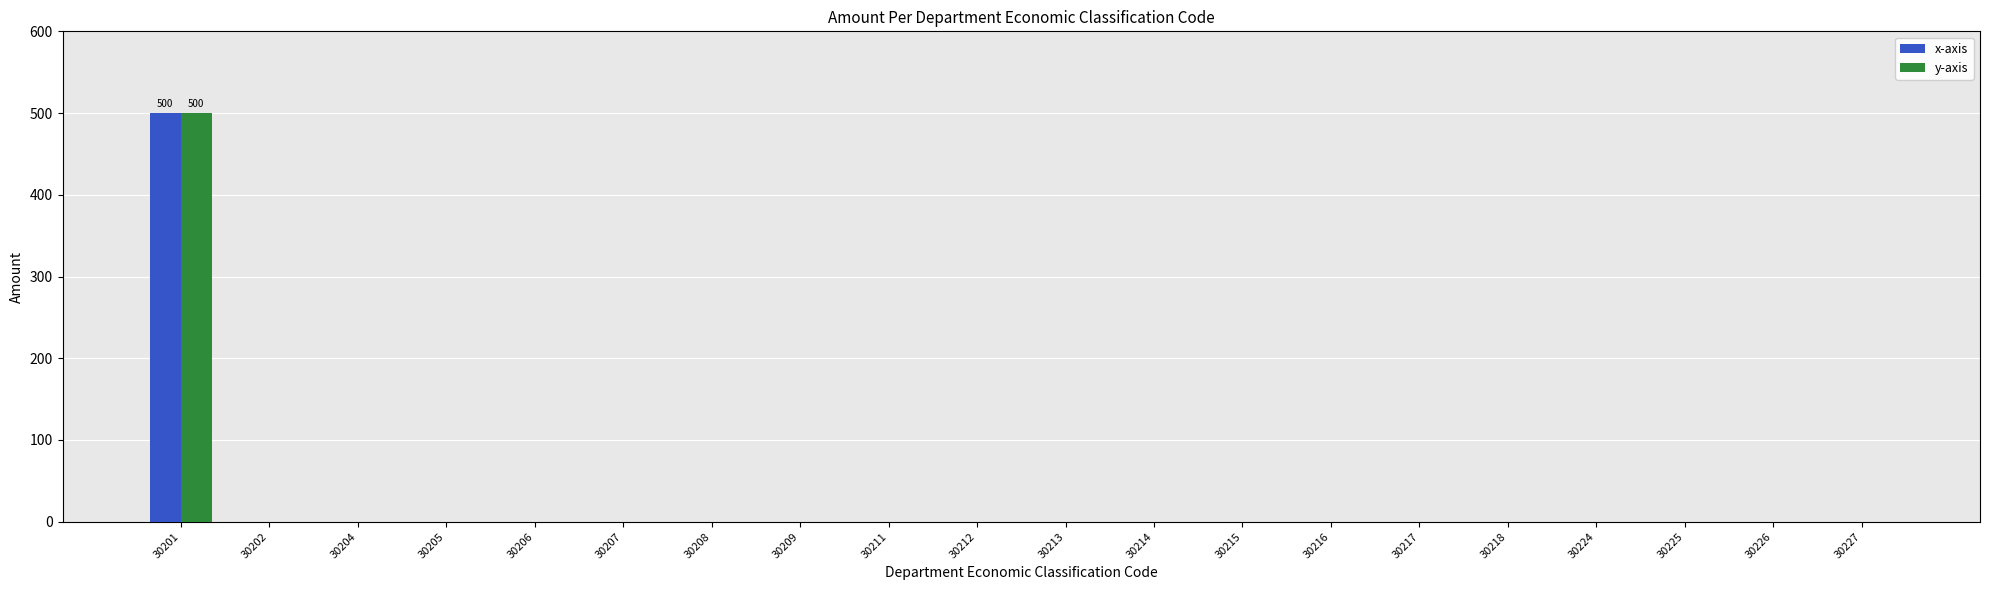

Is it true that y-axis equals -173 at 30209?

False